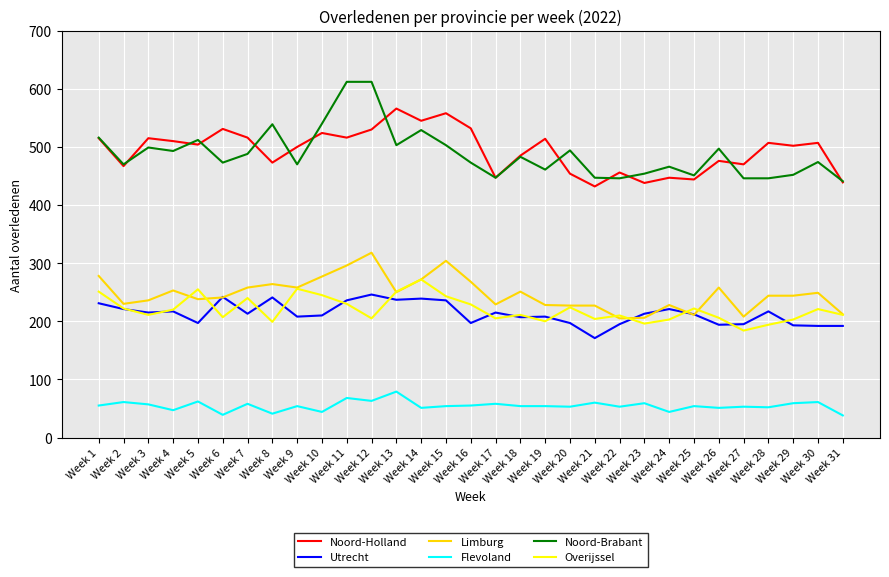

At which category does Flevoland reach its first local valley?

Week 4